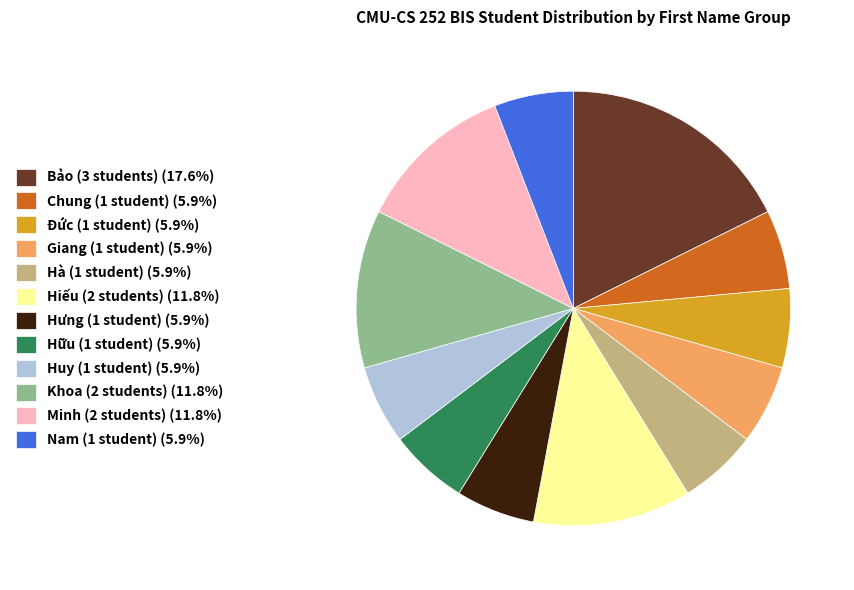

How many slices are in this pie chart?

12